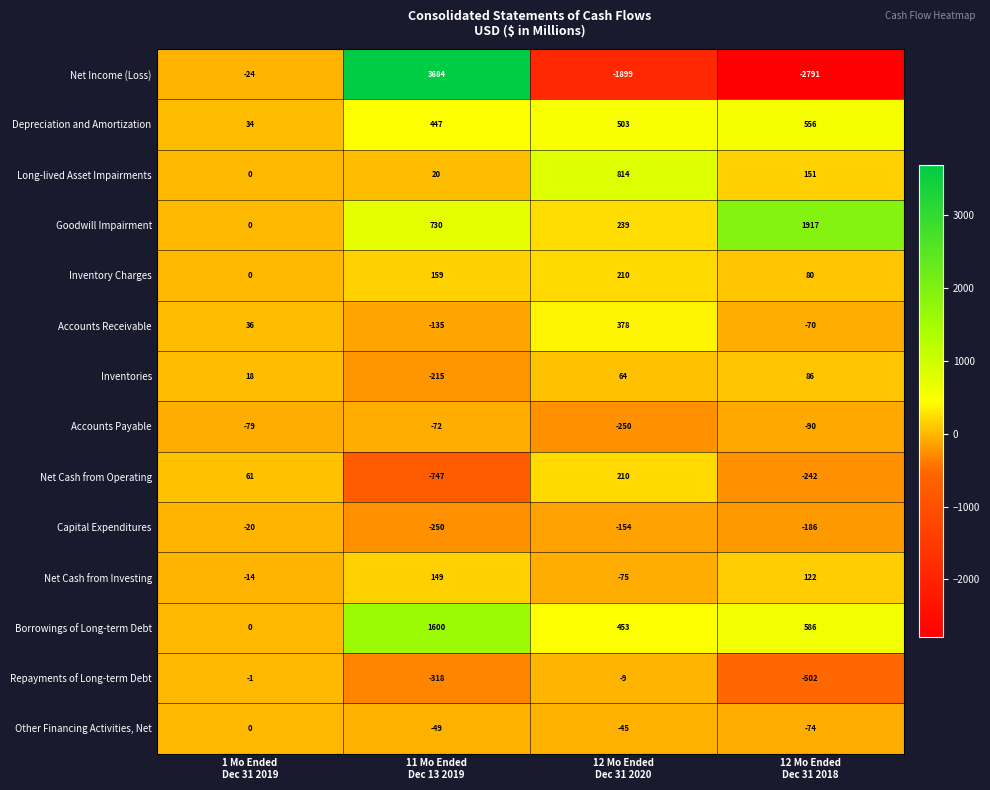

How many data points in Net Cash from Operating are less than 61?

2